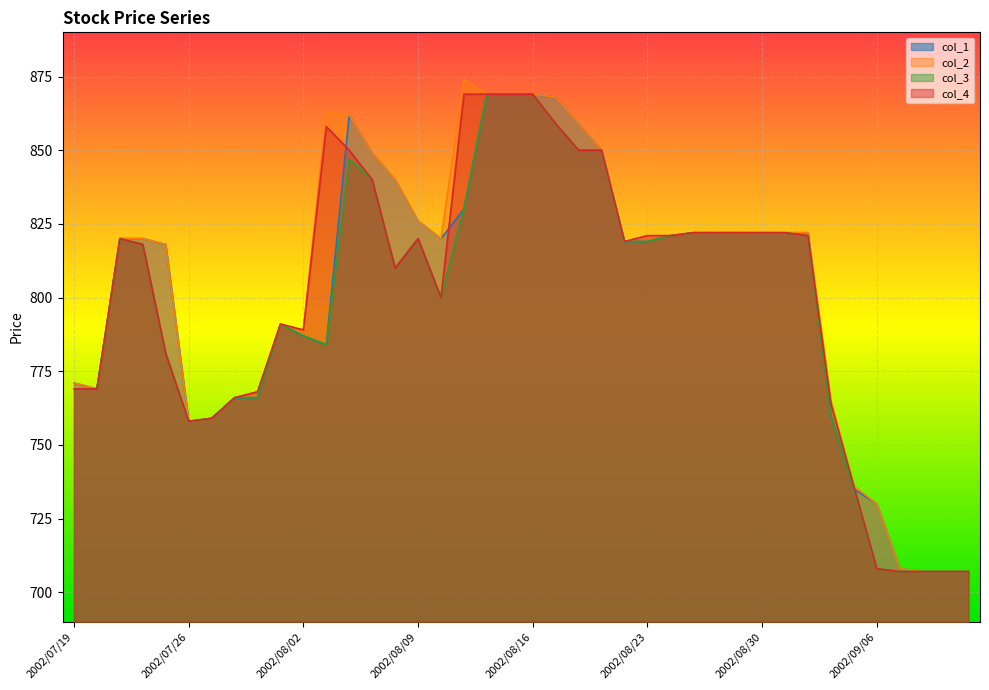

Reading left to right, extract all data points from this chart.

col_1: 771	769	820	820	818	758	759	766	766	791	787	784	862	849	840	826	820	830	869	869	869	868	859	850	819	819	821	822	822	822	822	822	822	760	735	730	708	707	707	707
col_2: 771	769	820	820	818	758	759	766	768	791	789	863	862	849	840	826	820	874	869	869	869	868	859	850	819	821	821	822	822	822	822	822	822	765	736	730	708	707	707	707
col_3: 769	769	820	818	781	758	759	766	766	791	787	784	847	840	810	820	800	830	869	869	869	859	850	850	819	819	821	822	822	822	822	822	821	760	735	708	707	707	707	707
col_4: 769	769	820	818	781	758	759	766	768	791	789	858	850	840	810	820	800	869	869	869	869	859	850	850	819	821	821	822	822	822	822	822	821	764	736	708	707	707	707	707